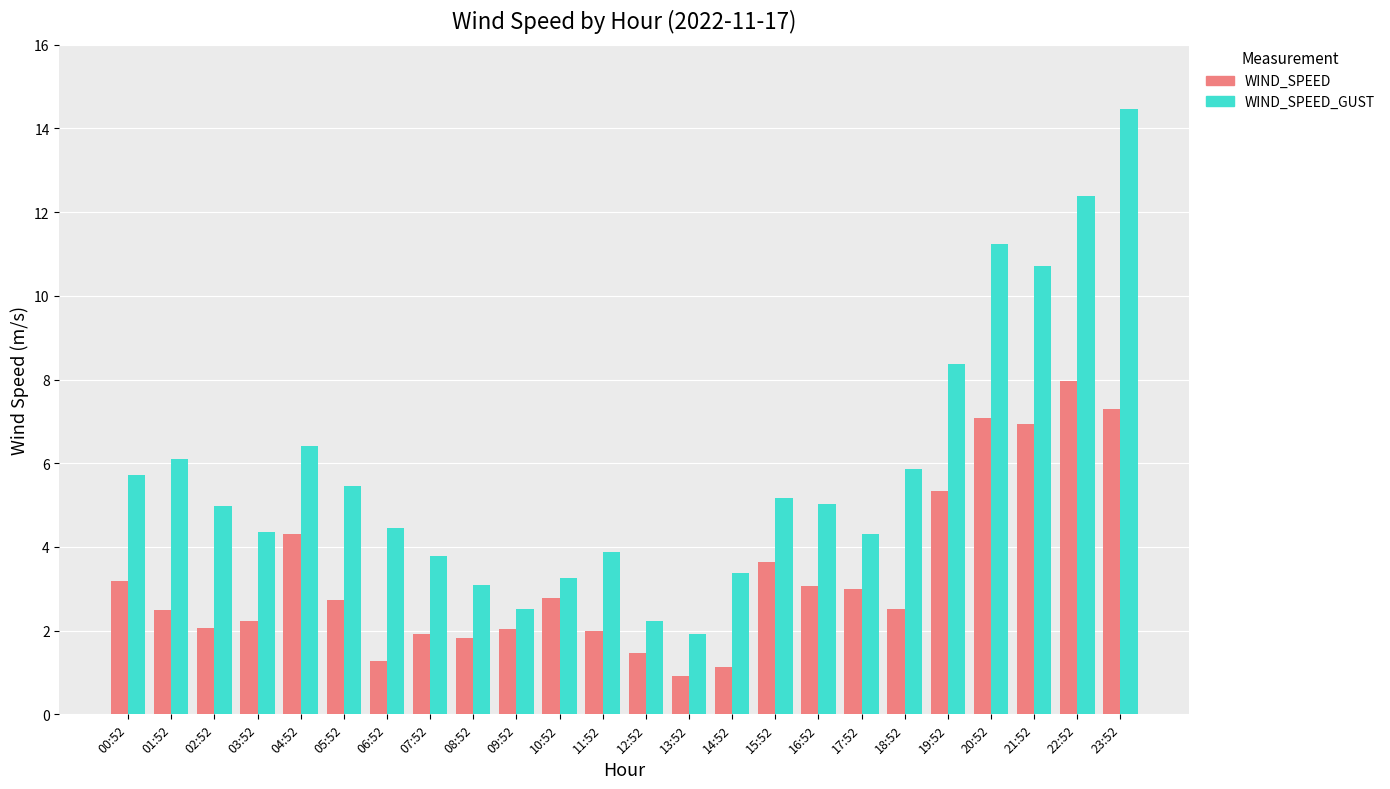

What is the approximate value of WIND_SPEED_GUST at 18:52?

5.9